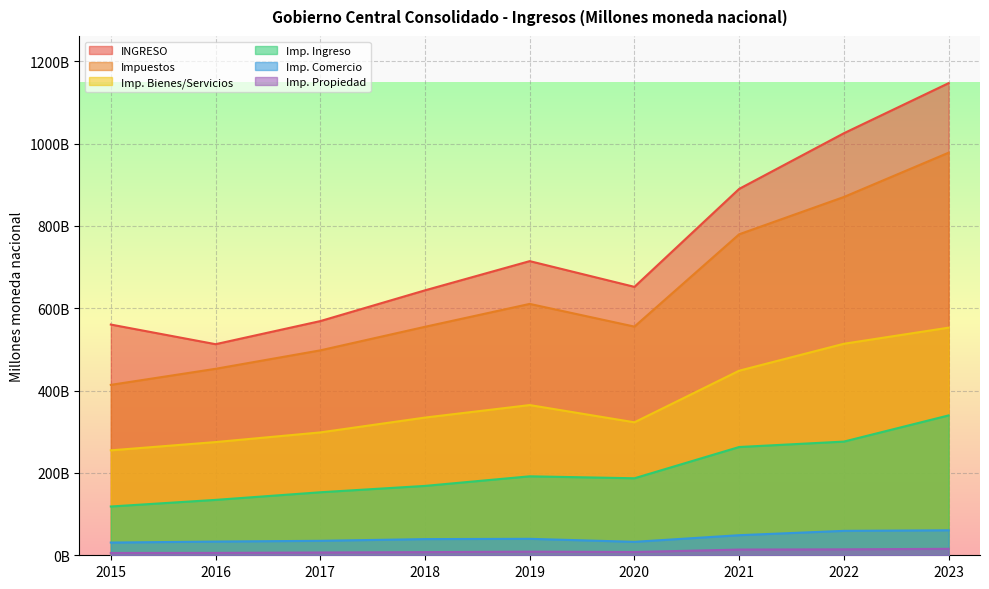

What is the difference between the Imp. Bienes/Servicios values at 2020 and 2023?

229.9